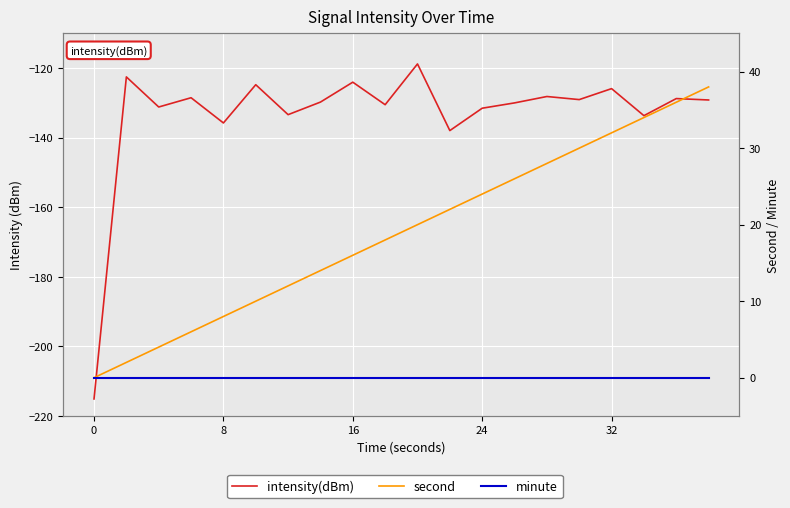

Between 13 and 14, which series saw the biggest shift?

second